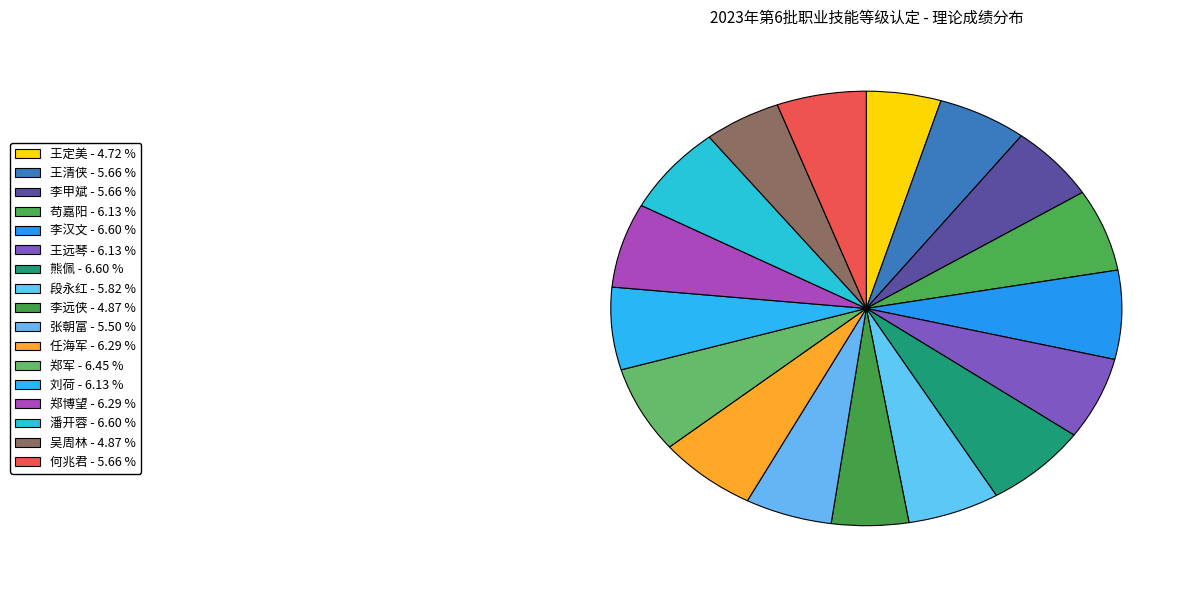

How many segments does this pie chart have?

17